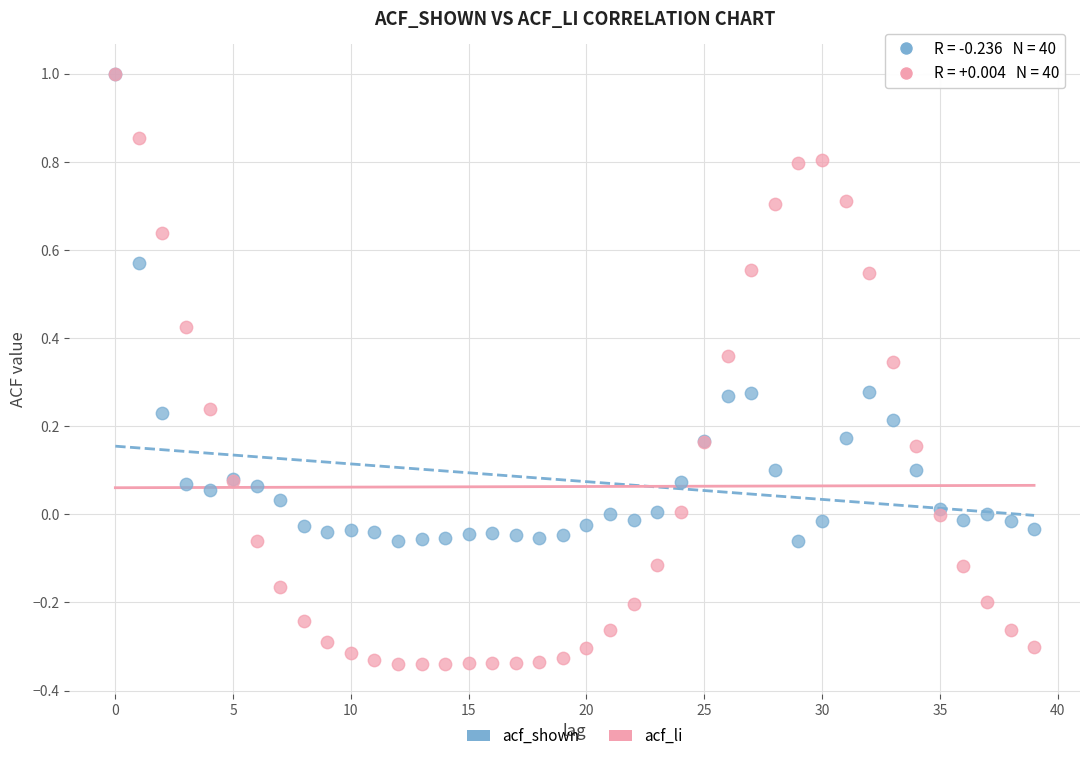

Which series has the largest Y range (max minus min)?

acf_li